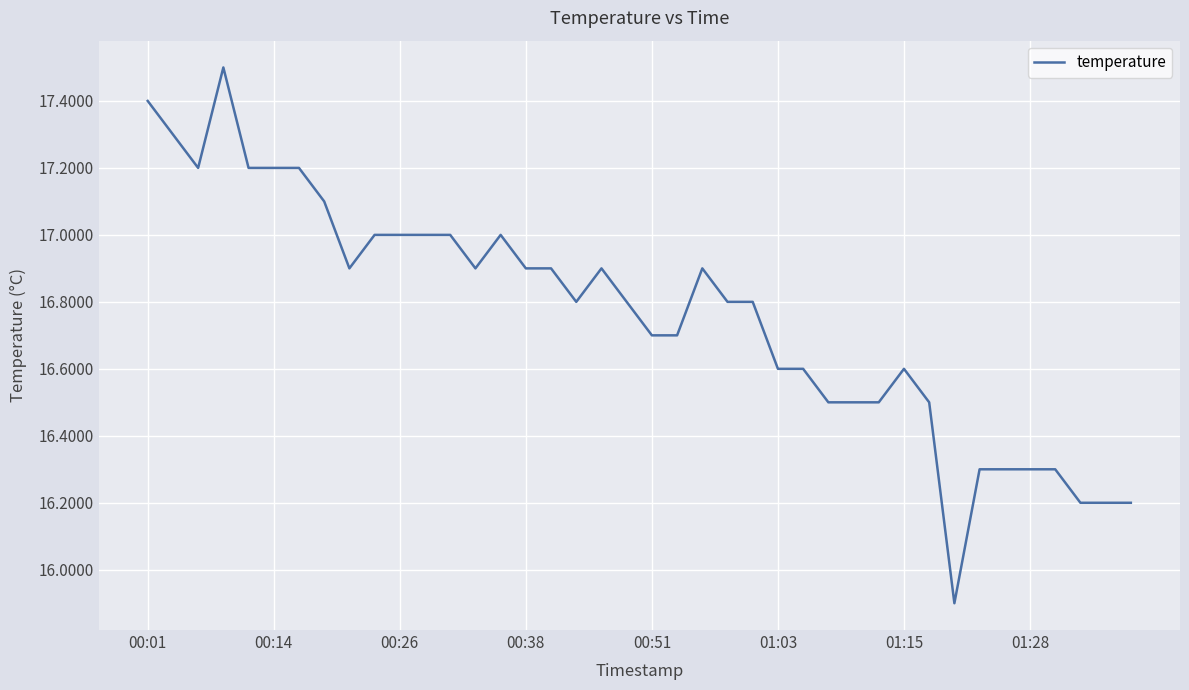

What is the difference between the maximum and minimum values?

1.6